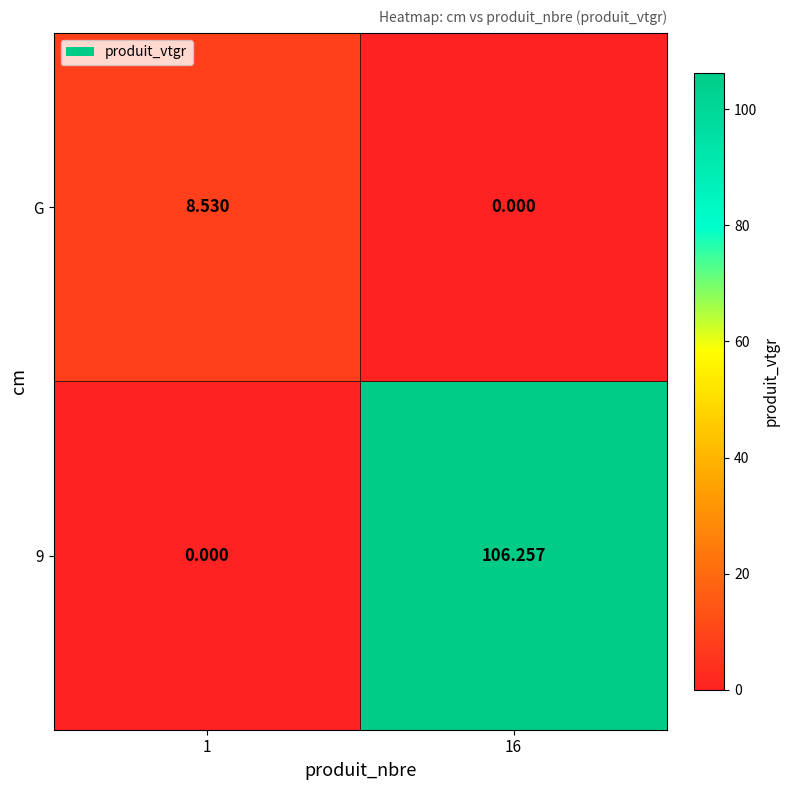

Is the value of 9 at 1 greater than the value of G at 1?

No